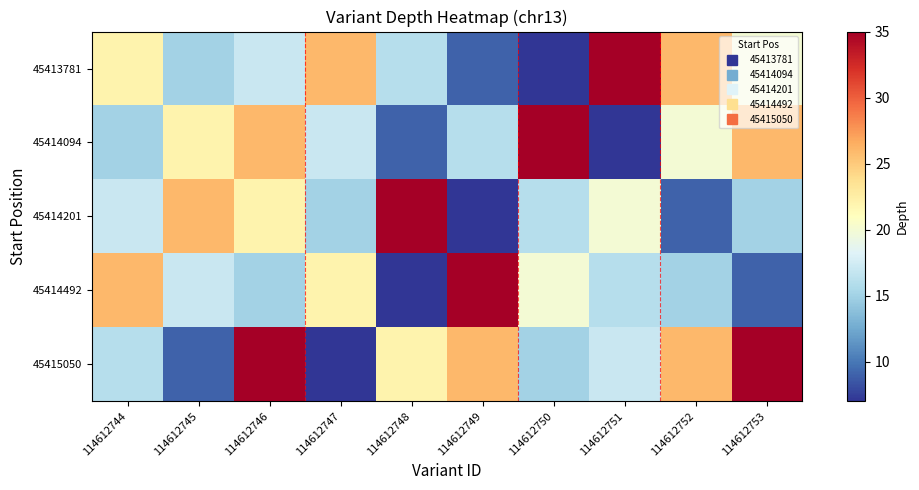

What is the greatest value displayed?

35